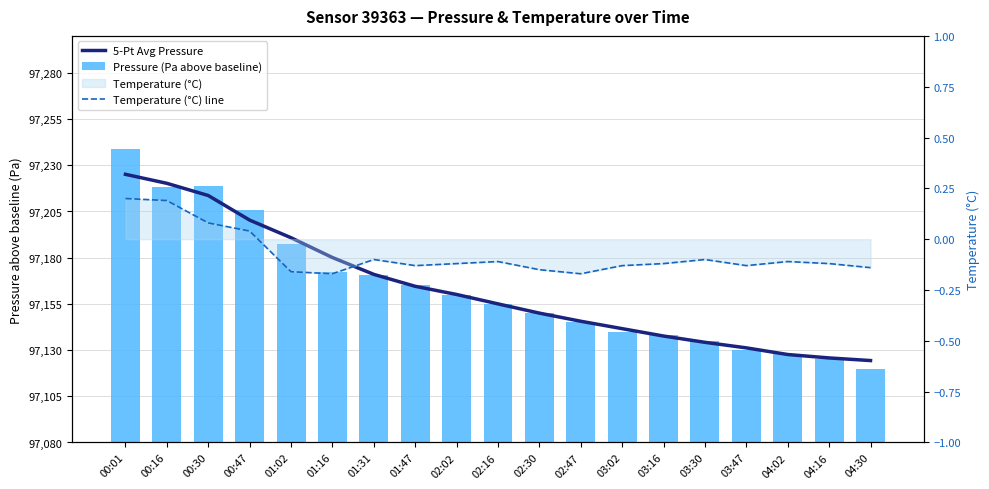

What is the difference between the 5-Pt Avg Pressure values at 02:02 and 03:30?

25.9